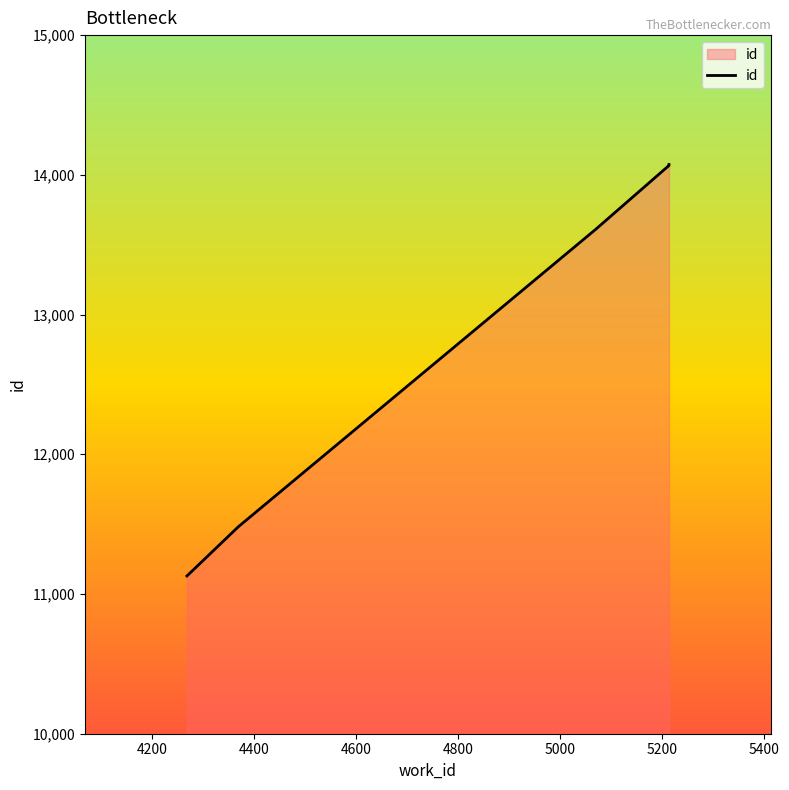

Count the number of categories in the chart.

5